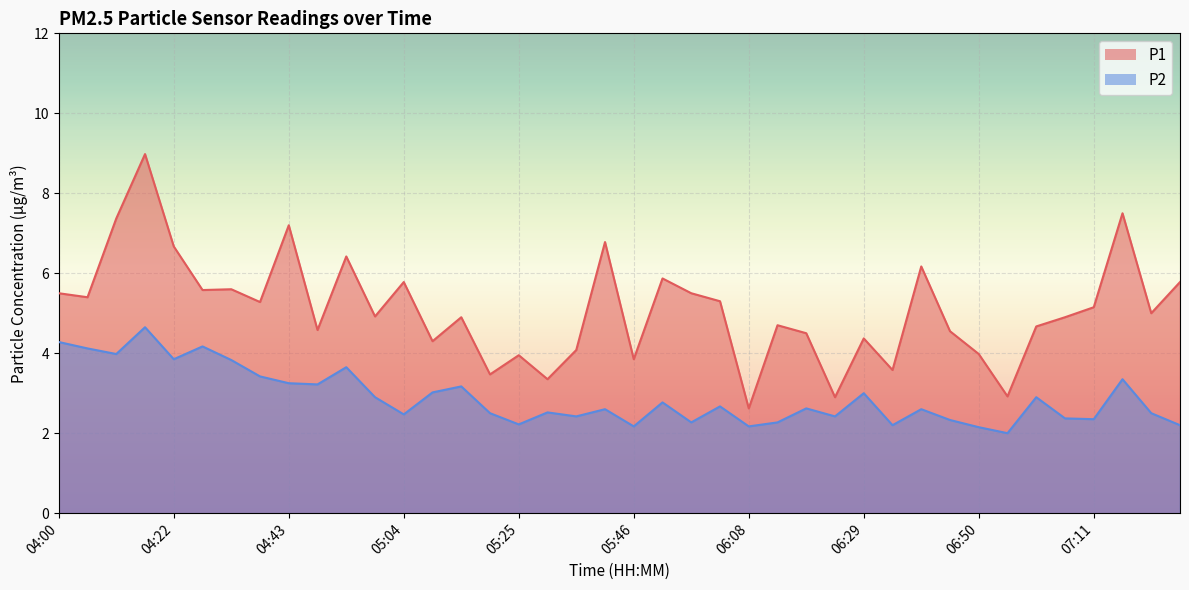

Which series changed the most between 04:22 and 05:57?

P2